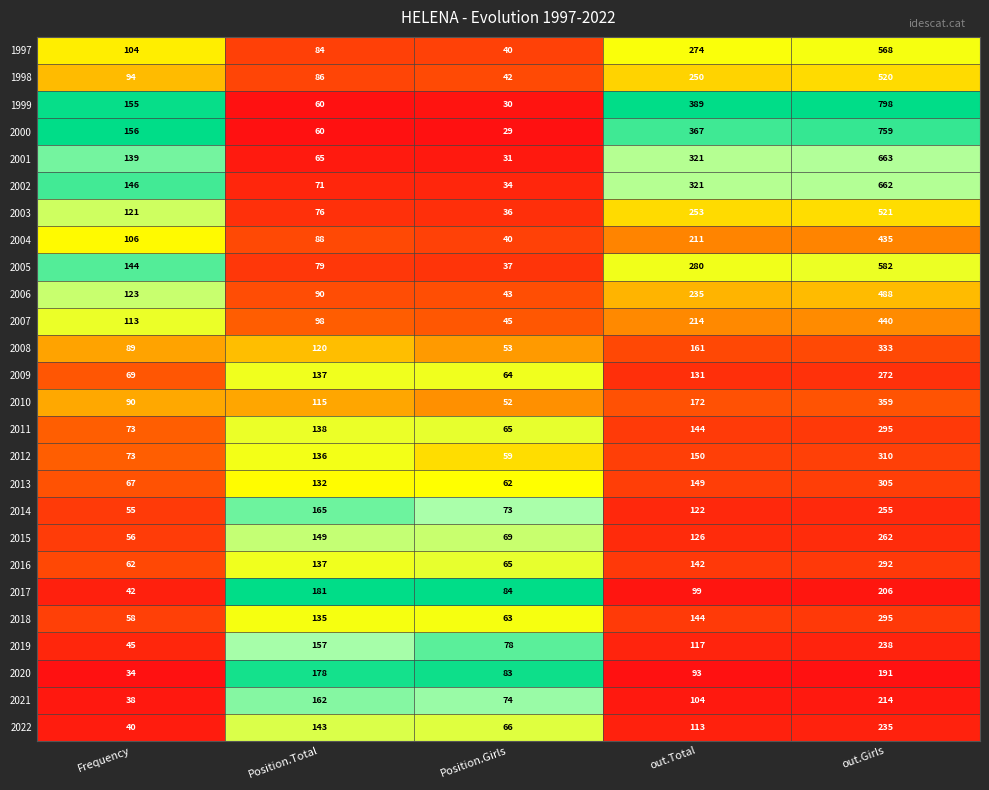

Which series has the largest total across all categories?

1999